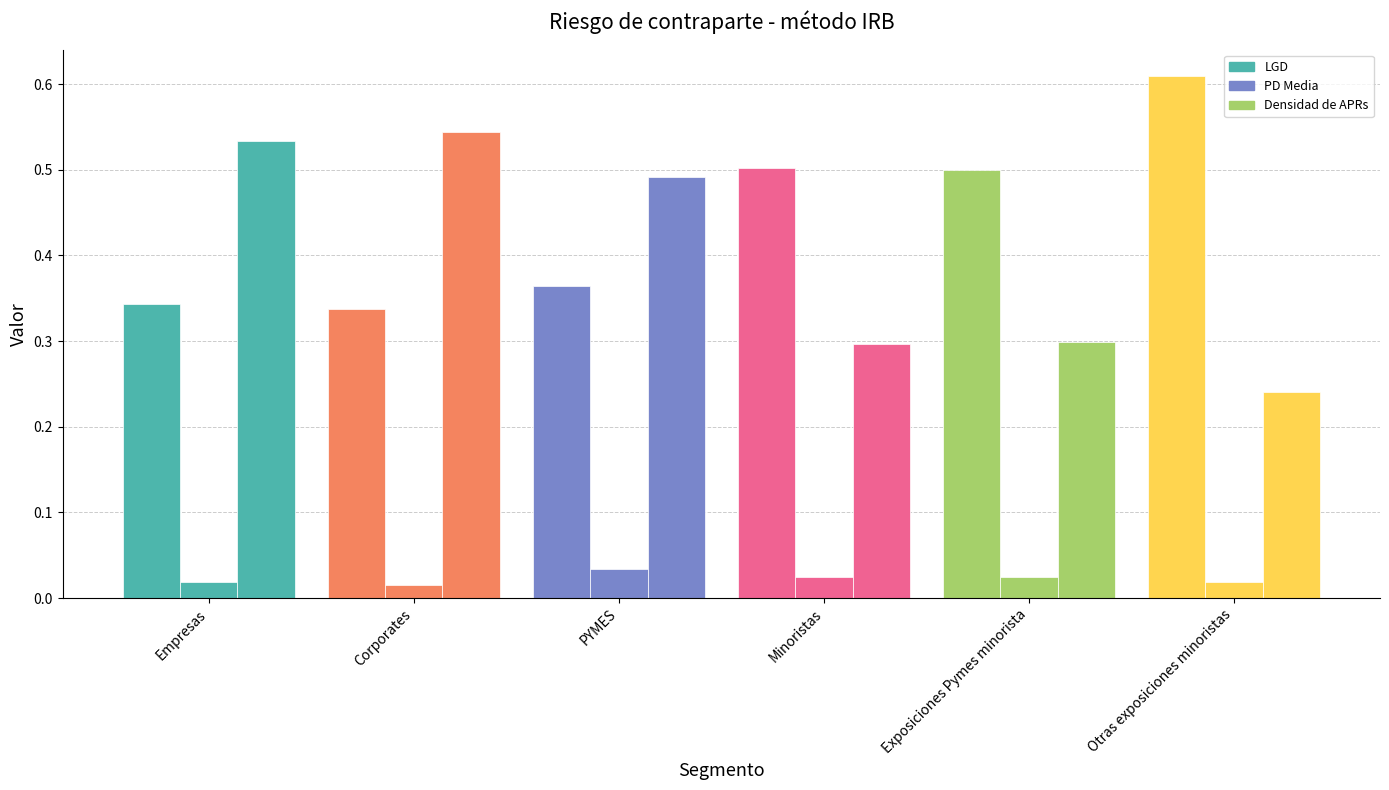

What is the difference between the second highest and minimum values in the Densidad de APRs series?

0.3